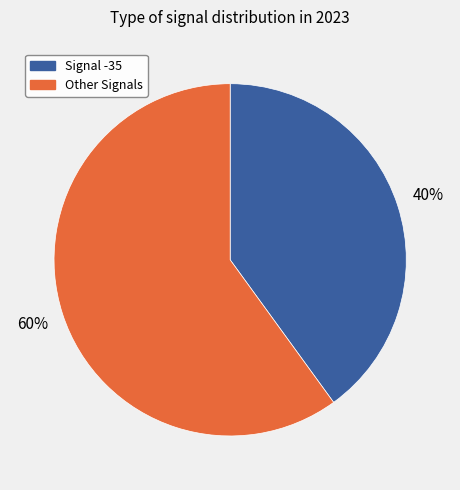

To the nearest percent, what is the average slice percentage?

50%